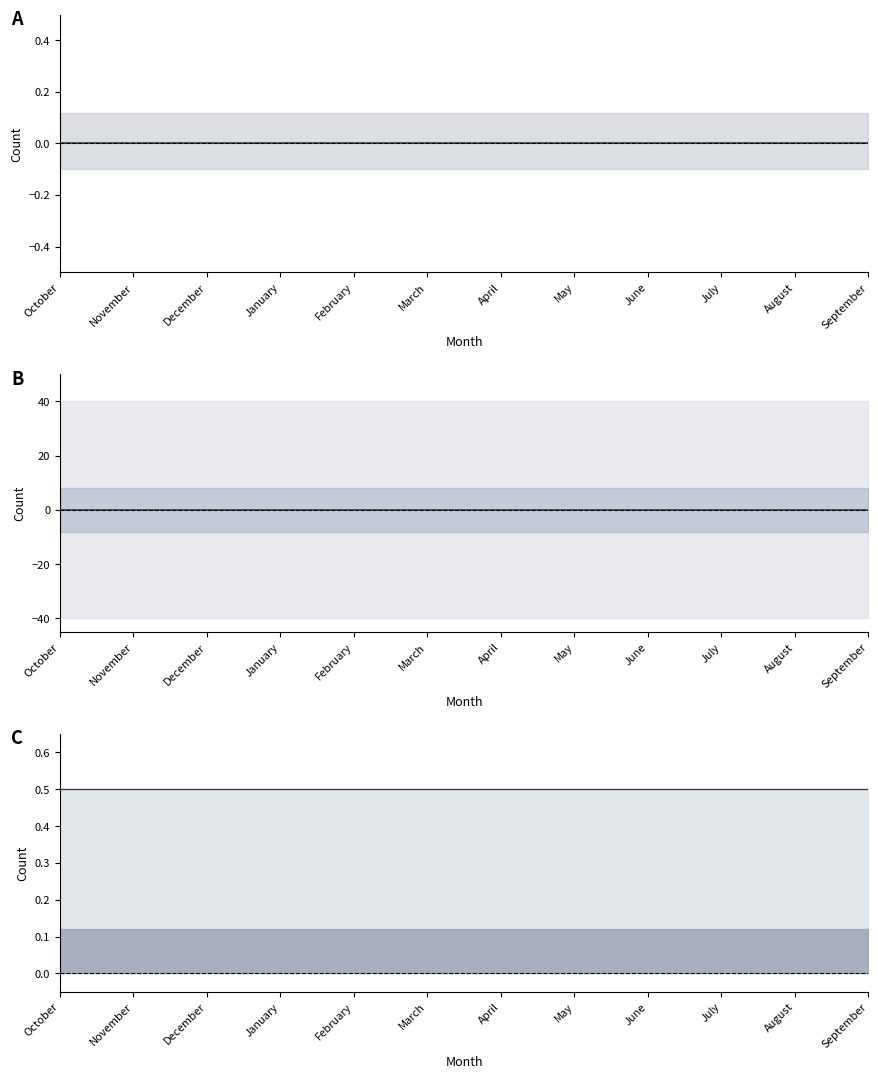

Reading left to right, extract all data points from this chart.

Caucasian: October=0.0	November=0.0	December=0.0	January=0.0	February=0.0	March=0.0	April=0.0	May=0.0	June=0.0	July=0.0	August=0.0	September=0.0
Hispanic: October=0.0	November=0.0	December=0.0	January=0.0	February=0.0	March=0.0	April=0.0	May=0.0	June=0.0	July=0.0	August=0.0	September=0.0
Unknown: October=0.5	November=0.5	December=0.5	January=0.5	February=0.5	March=0.5	April=0.5	May=0.5	June=0.5	July=0.5	August=0.5	September=0.5